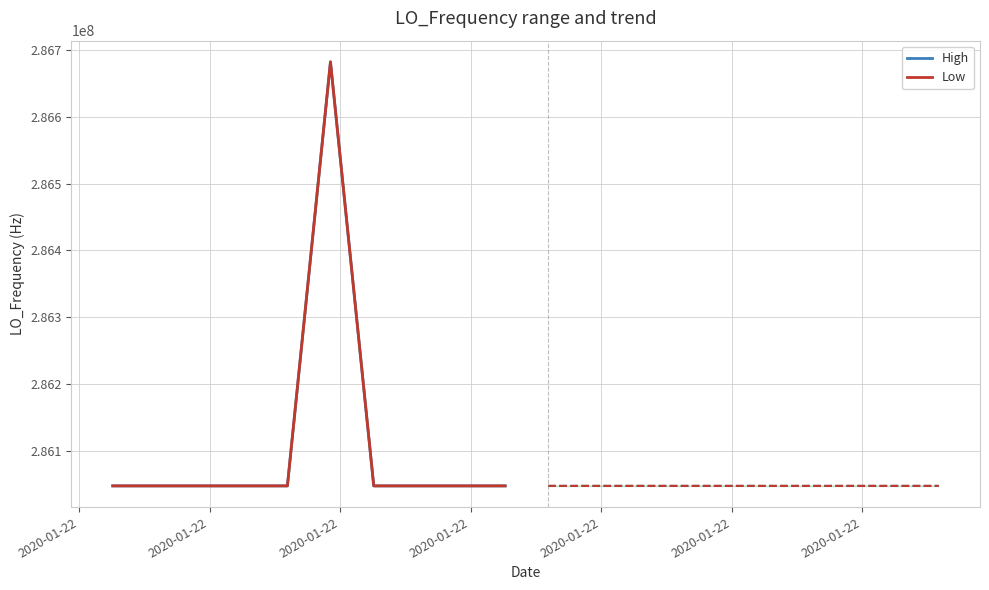

How many series are shown in this chart?

2